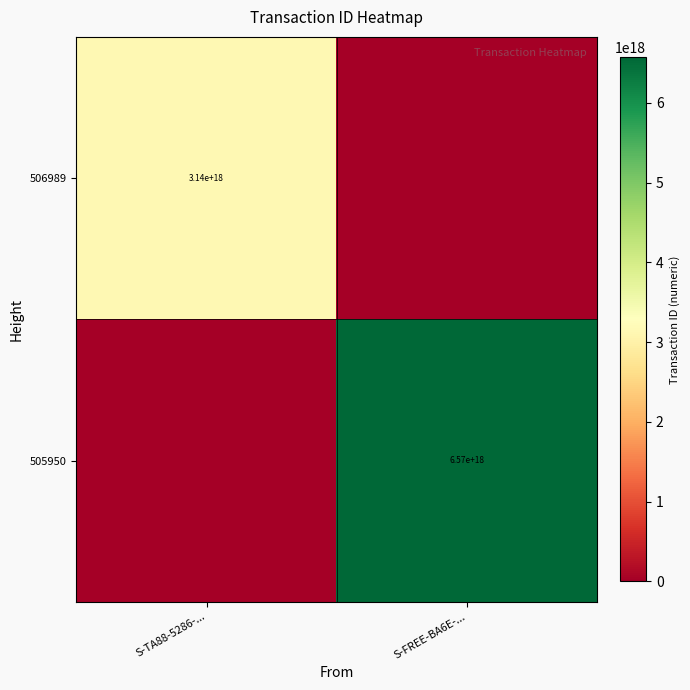

Is it true that 506989 equals 4543509657411129344 at S-TA88-5286-...?

False